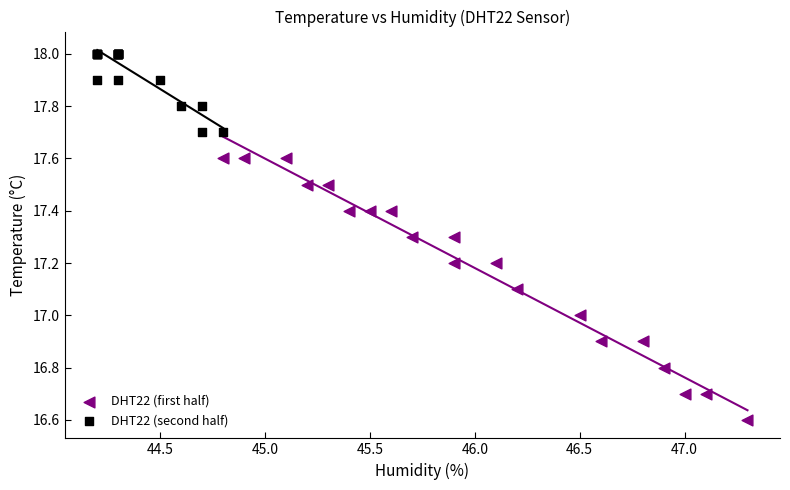

What are all the series names shown in the legend?

DHT22 (first half), DHT22 (second half)